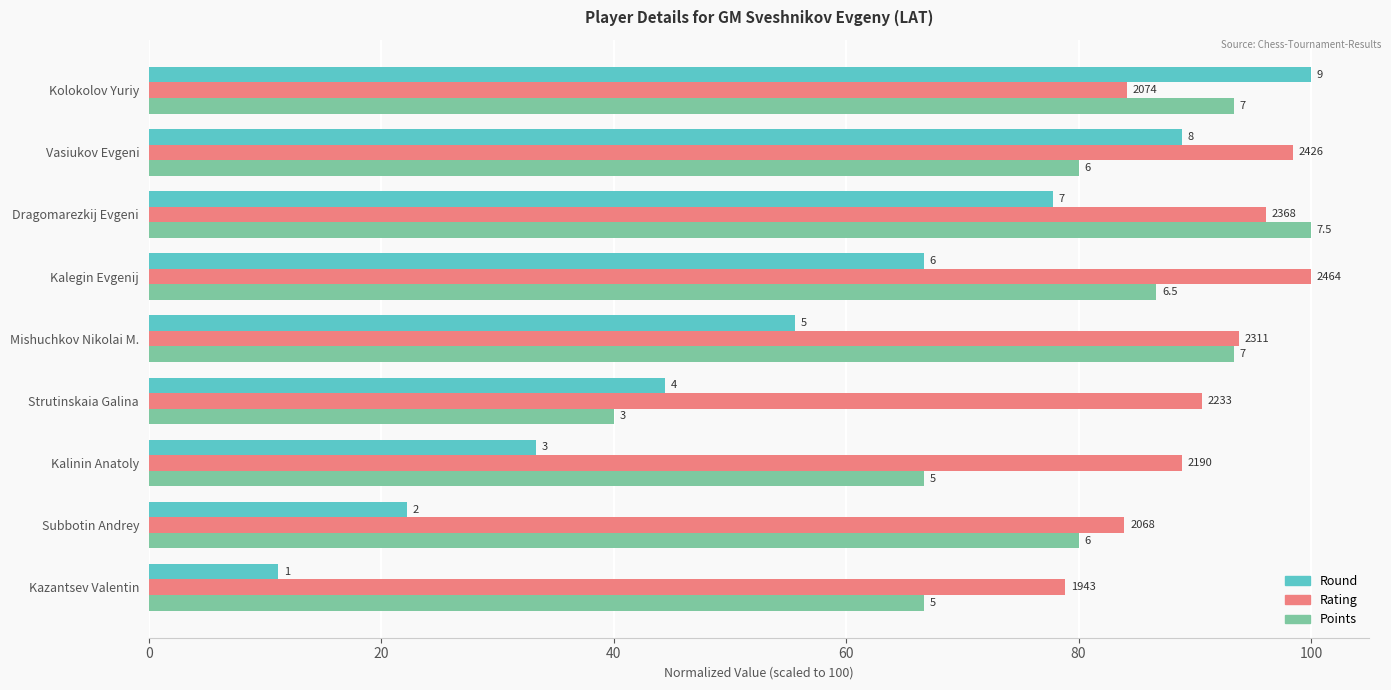

What are all the series names shown in the legend?

Round, Rating, Points